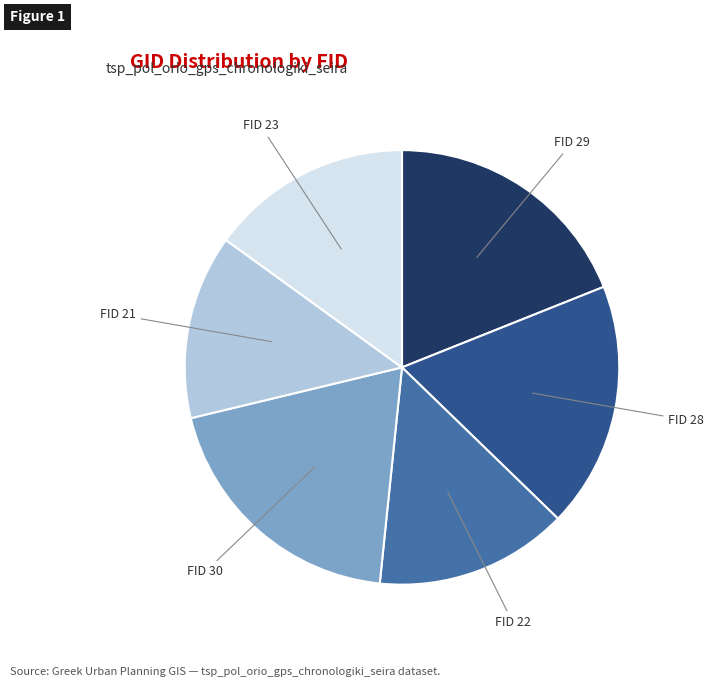

Is there a majority slice in this chart?

No